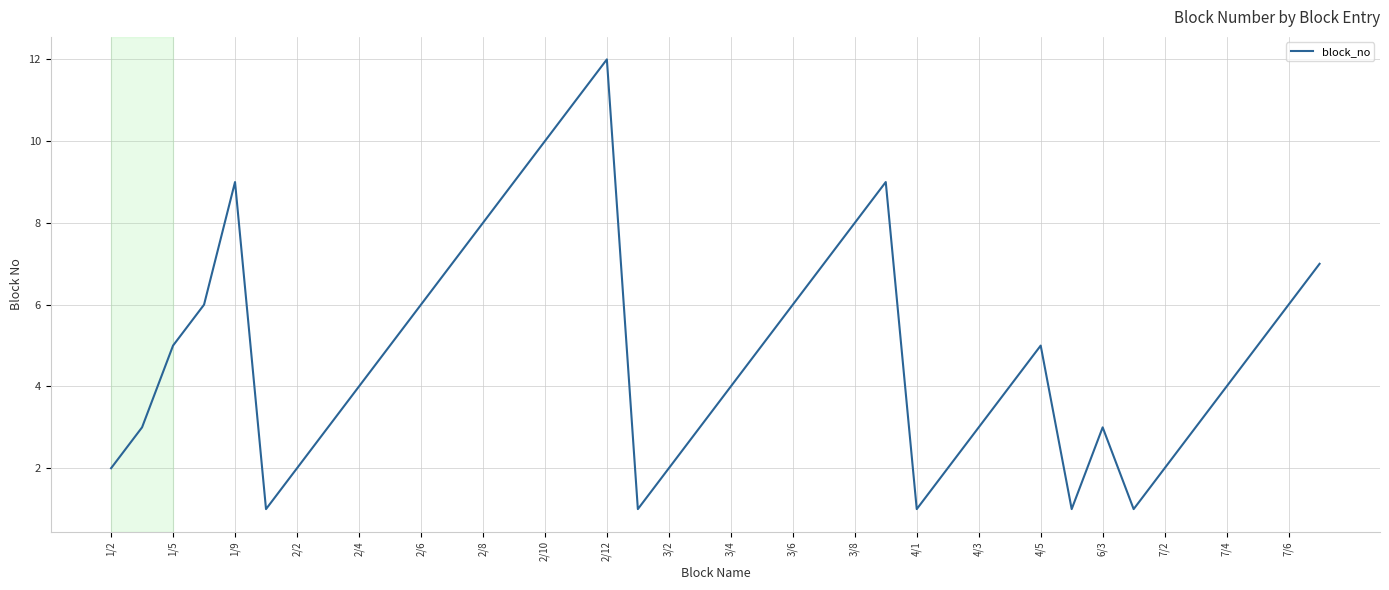

What is the maximum value shown in the chart?

12